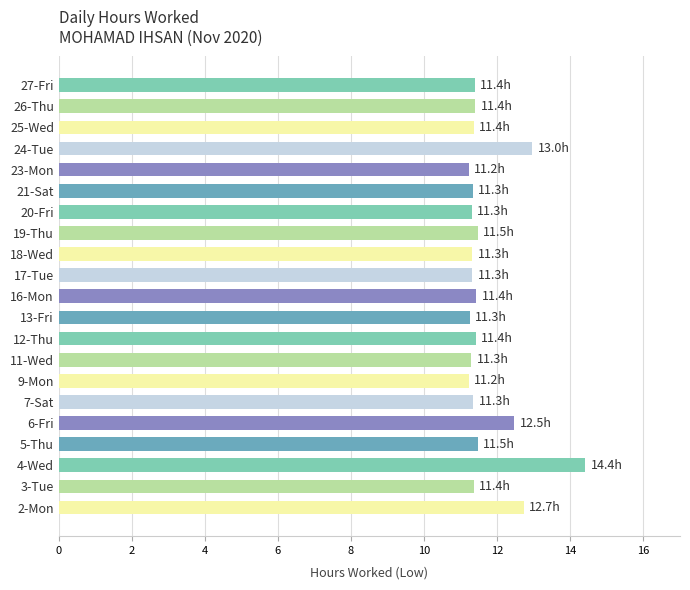

What is the average value?

11.7